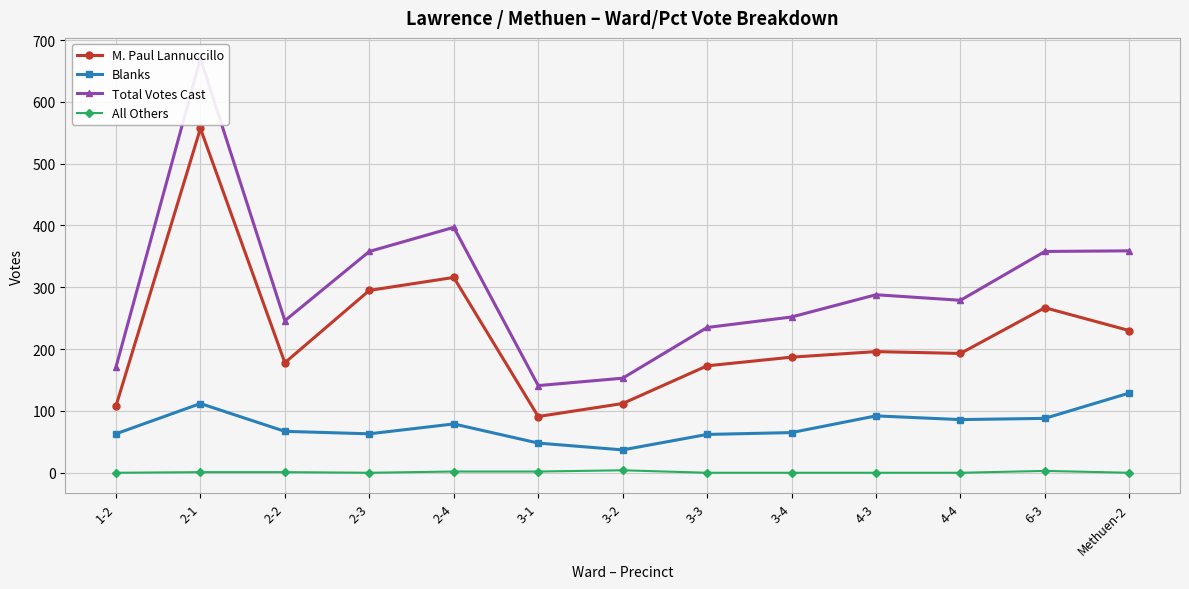

What position from the right is 3-4?

5